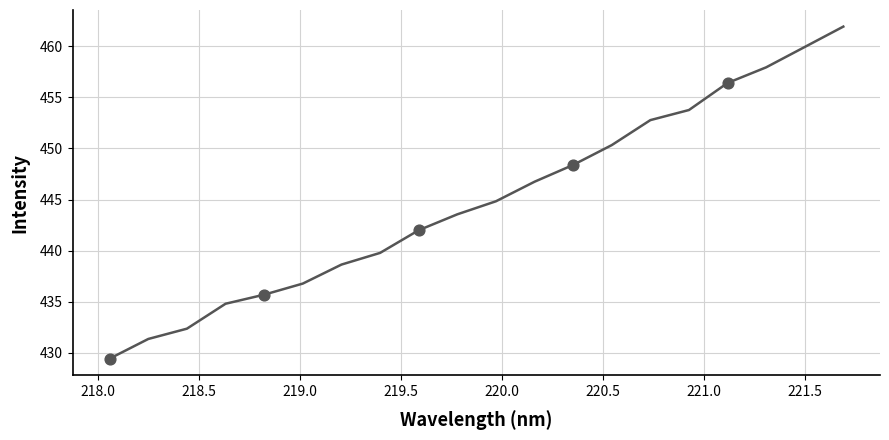

What is the maximum value shown in the chart?

461.9